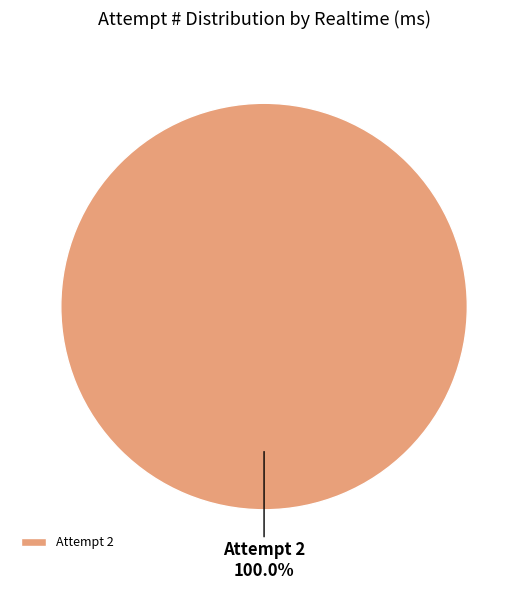

How many segments does this pie chart have?

1